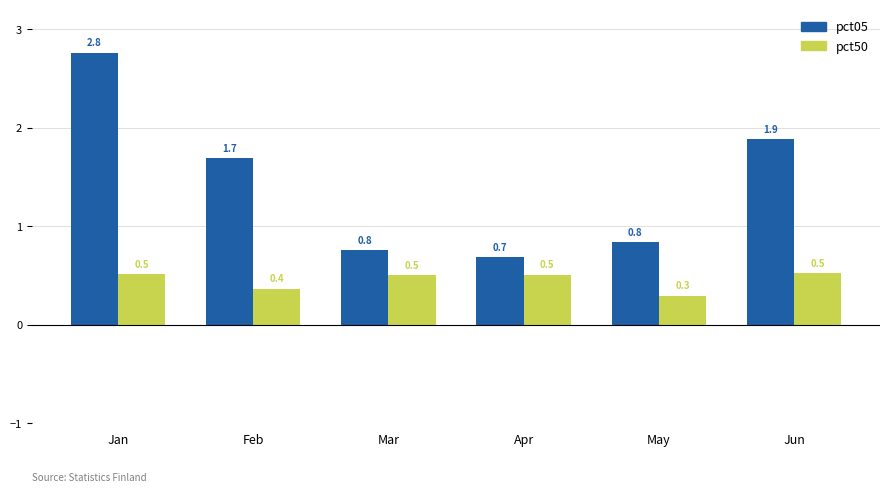

Is the value of pct05 at Feb greater than the value of pct50 at May?

Yes